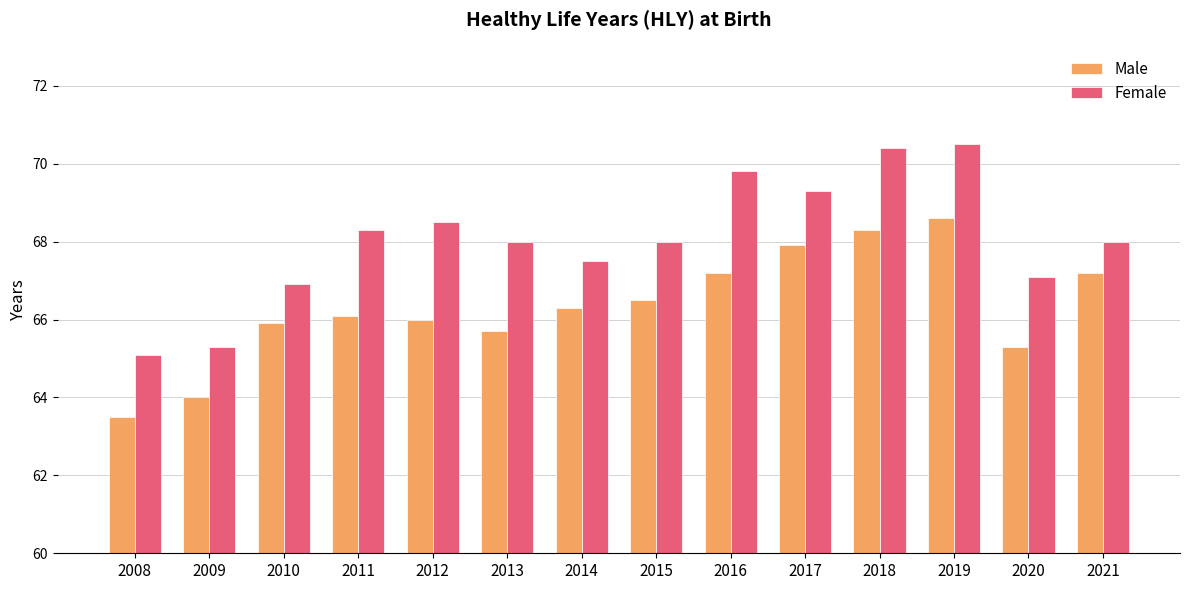

Which series has the widest spread of values?

Female